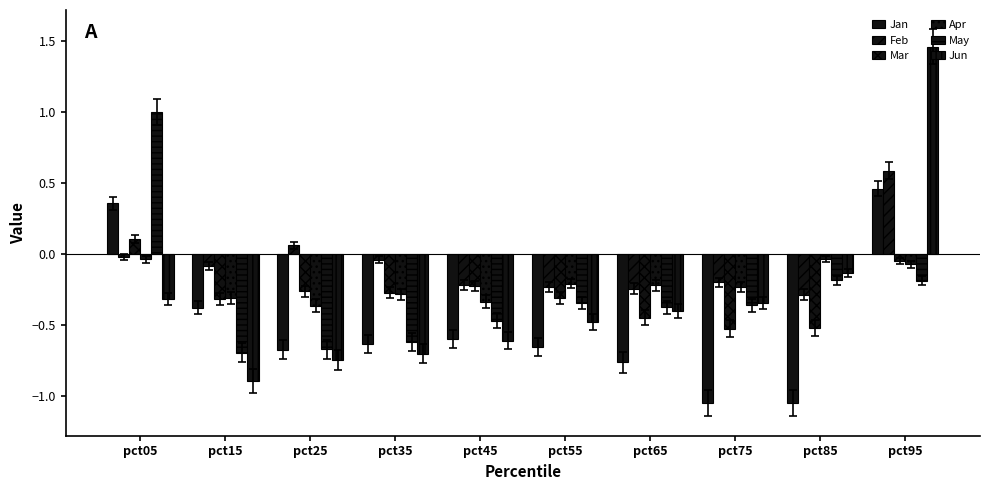

Reading left to right, list all the values displayed in this chart.

Jan: 0.4	-0.4	-0.7	-0.6	-0.6	-0.7	-0.8	-1.1	-1.1	0.5
Feb: -0.0	-0.1	0.1	-0.0	-0.2	-0.2	-0.2	-0.2	-0.3	0.6
Mar: 0.1	-0.3	-0.3	-0.3	-0.2	-0.3	-0.5	-0.5	-0.5	-0.1
Apr: -0.0	-0.3	-0.4	-0.3	-0.3	-0.2	-0.2	-0.2	-0.0	-0.1
May: 1.0	-0.7	-0.7	-0.6	-0.5	-0.3	-0.4	-0.4	-0.2	-0.2
Jun: -0.3	-0.9	-0.7	-0.7	-0.6	-0.5	-0.4	-0.3	-0.1	1.5